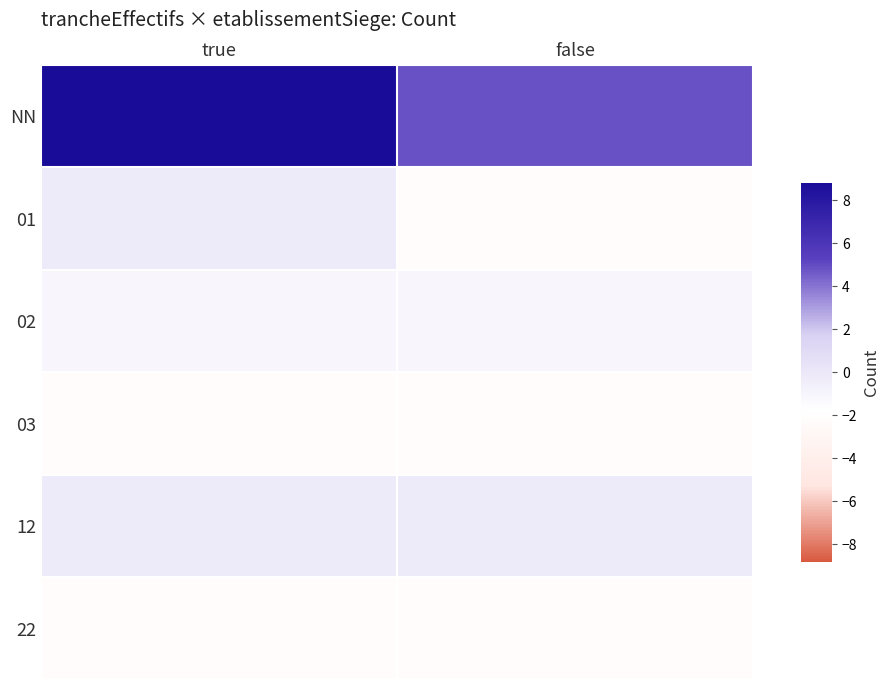

What is the total value across all series at false?

-3.0